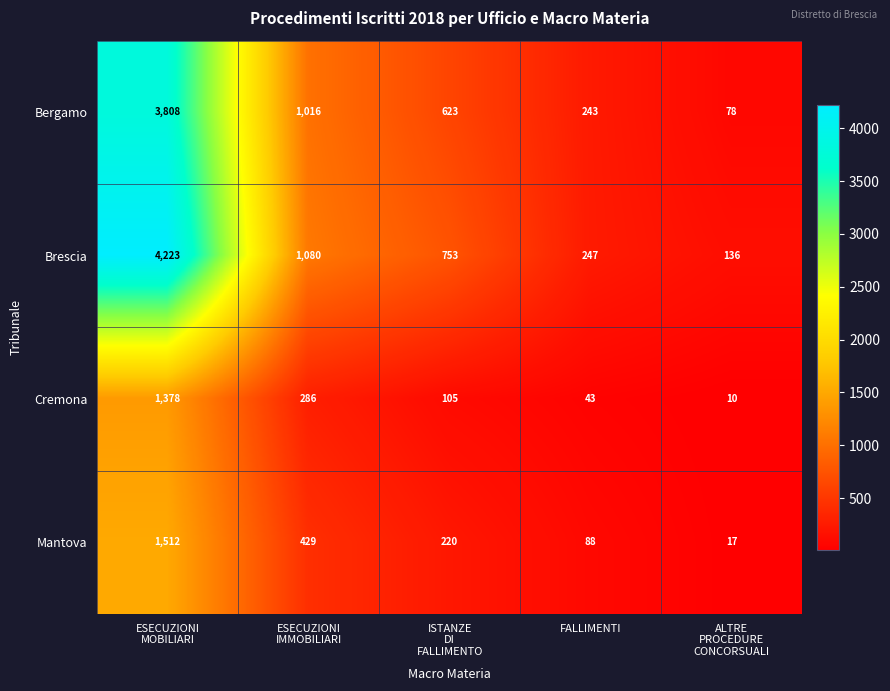

List the series in order of their peak value, highest first.

Brescia, Bergamo, Mantova, Cremona